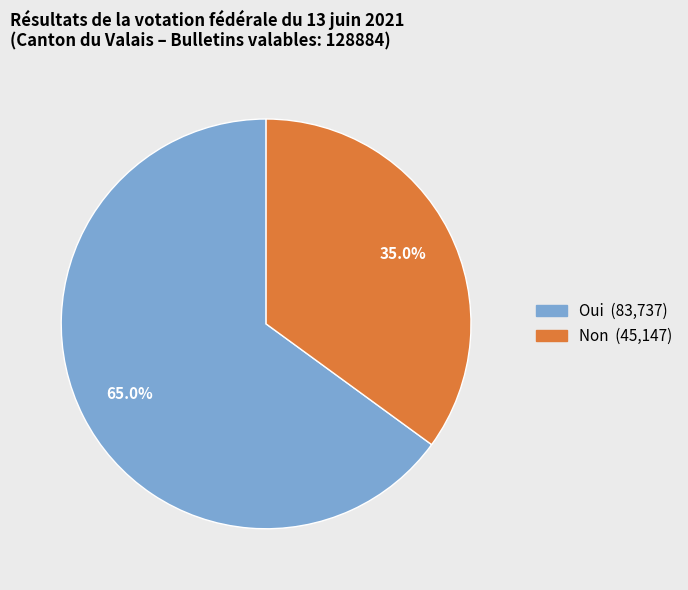

Count the number of slices in the pie.

2